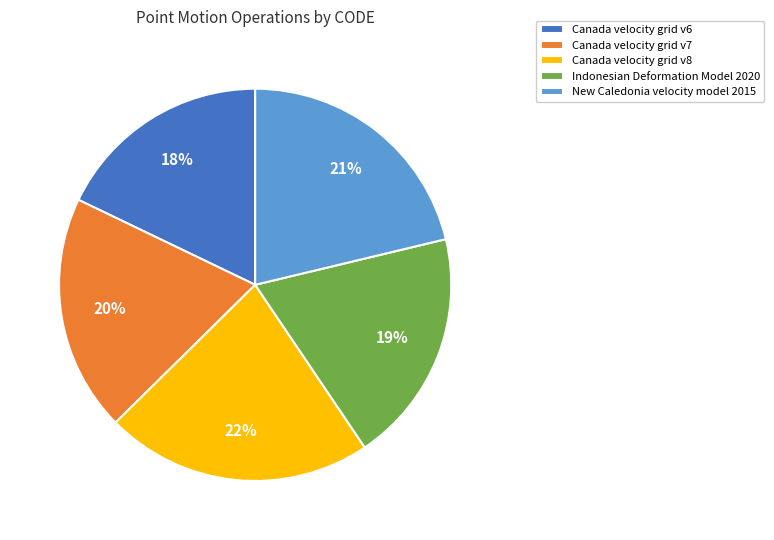

Does any single category account for the majority?

No